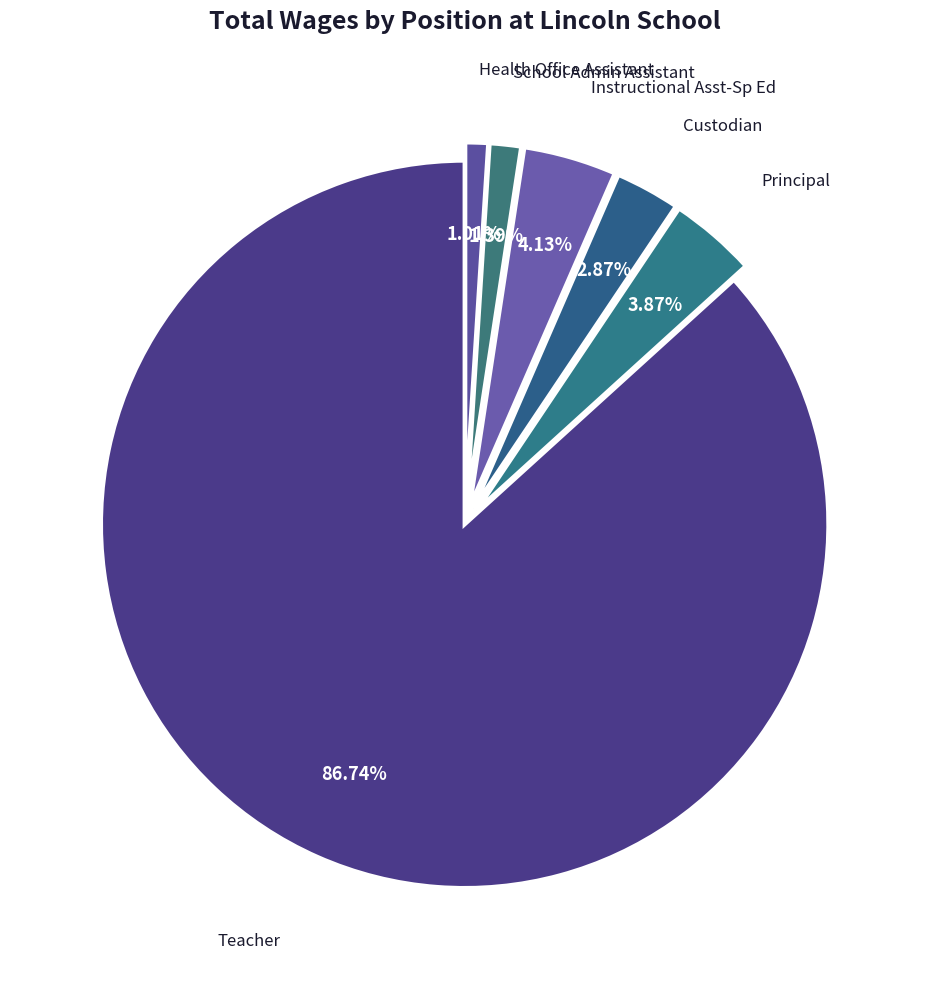

Which category has the biggest portion of the pie?

Teacher